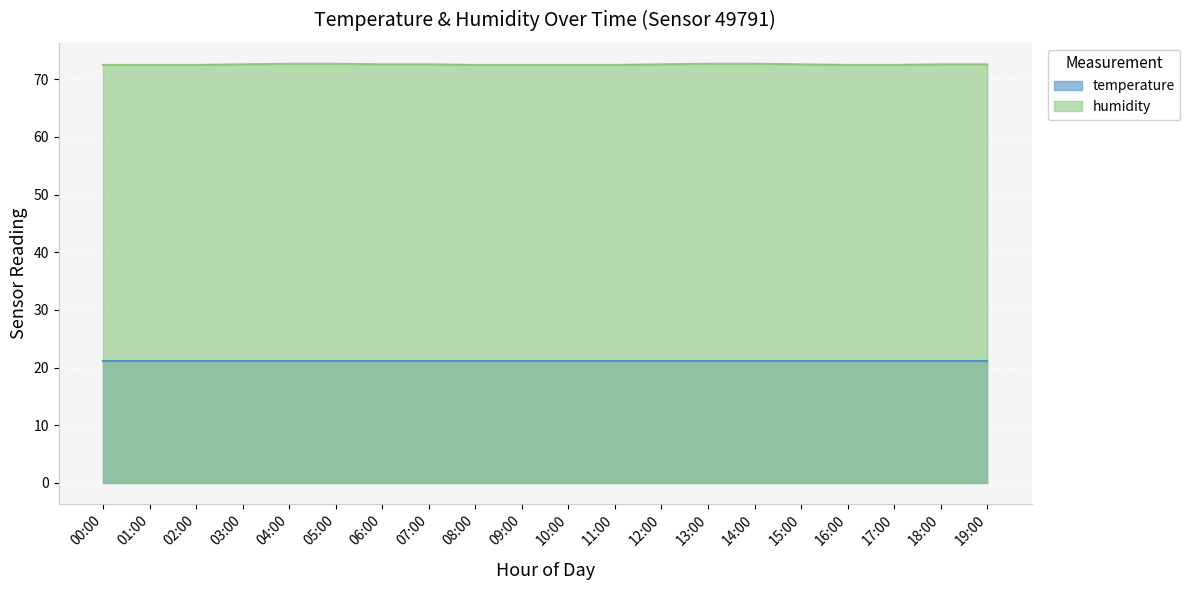

What is the average value?

72.6